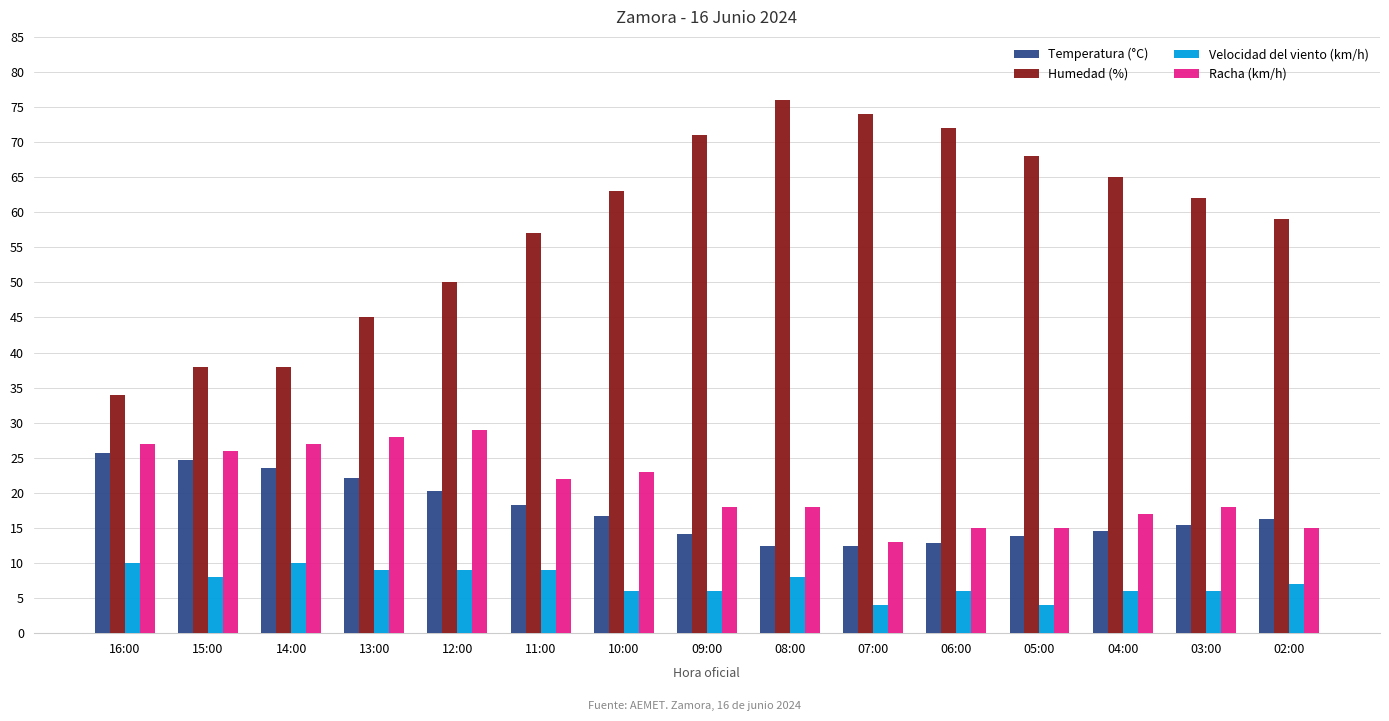

How many groups of bars are there?

15